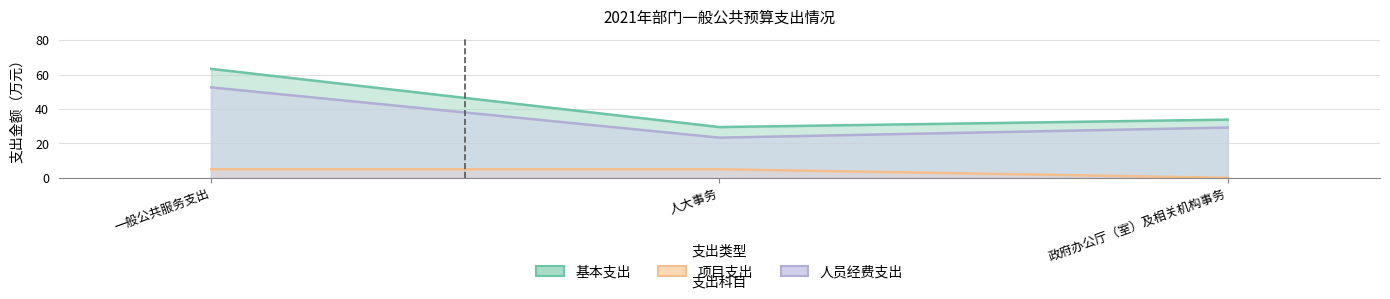

How many lines are shown in the chart?

3